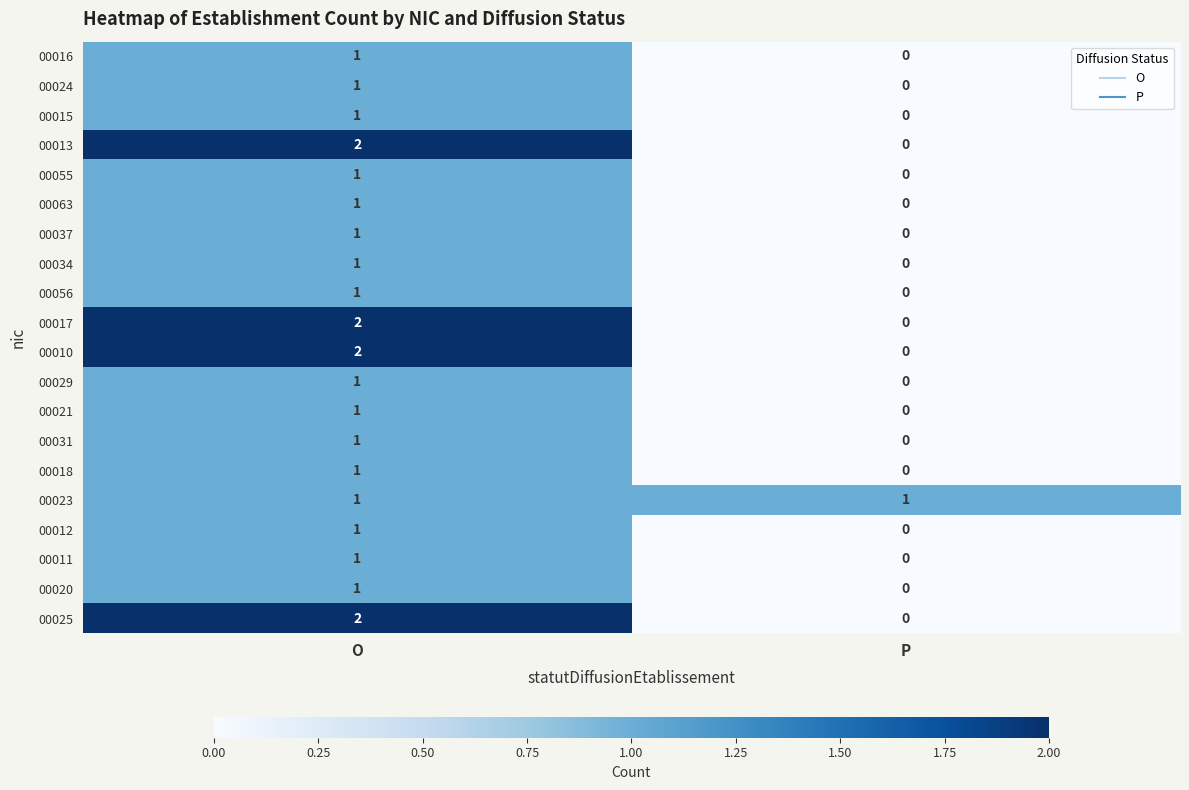

Which category has the highest value across all series?

O